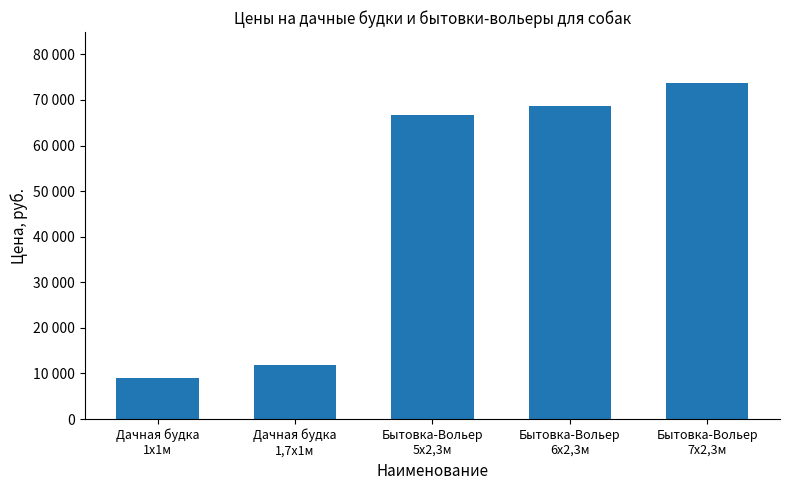

Does the chart contain stacked bars?

No